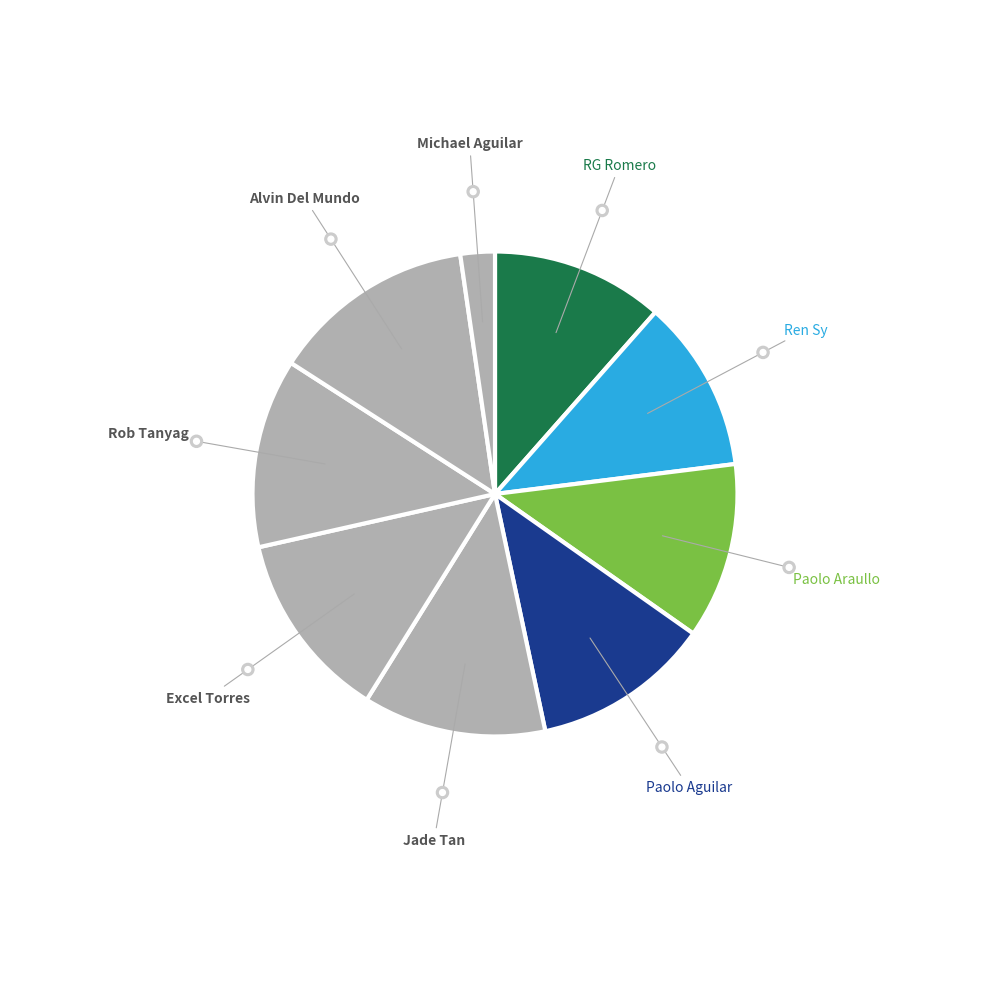

Count the number of slices in the pie.

9